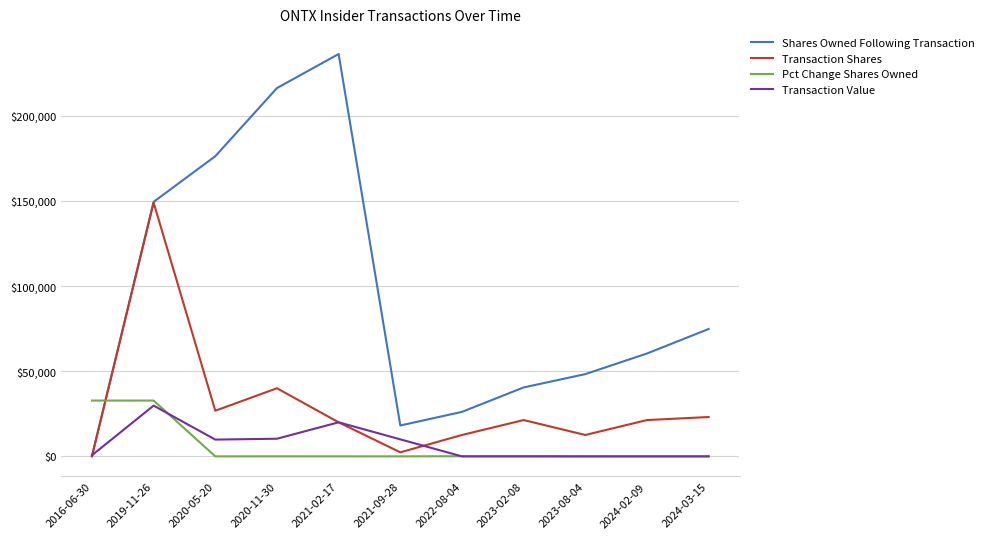

Which series has the widest spread of values?

Shares Owned Following Transaction